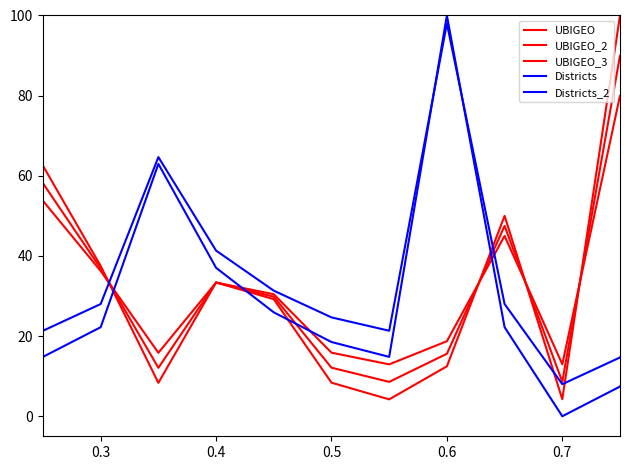

Is this an area chart (filled region under the line)?

No